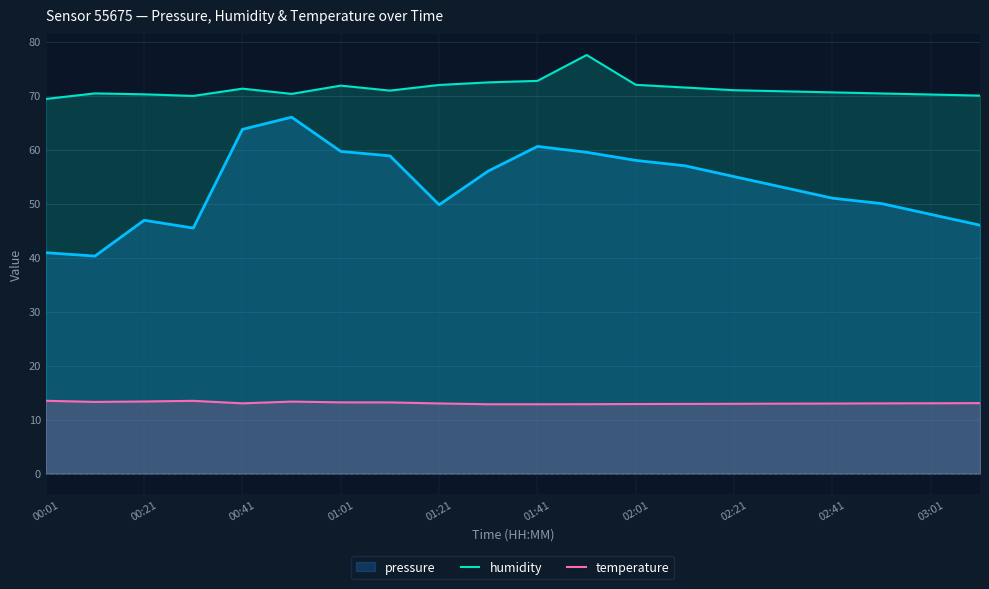

At which category is the sum across all series the highest?

11